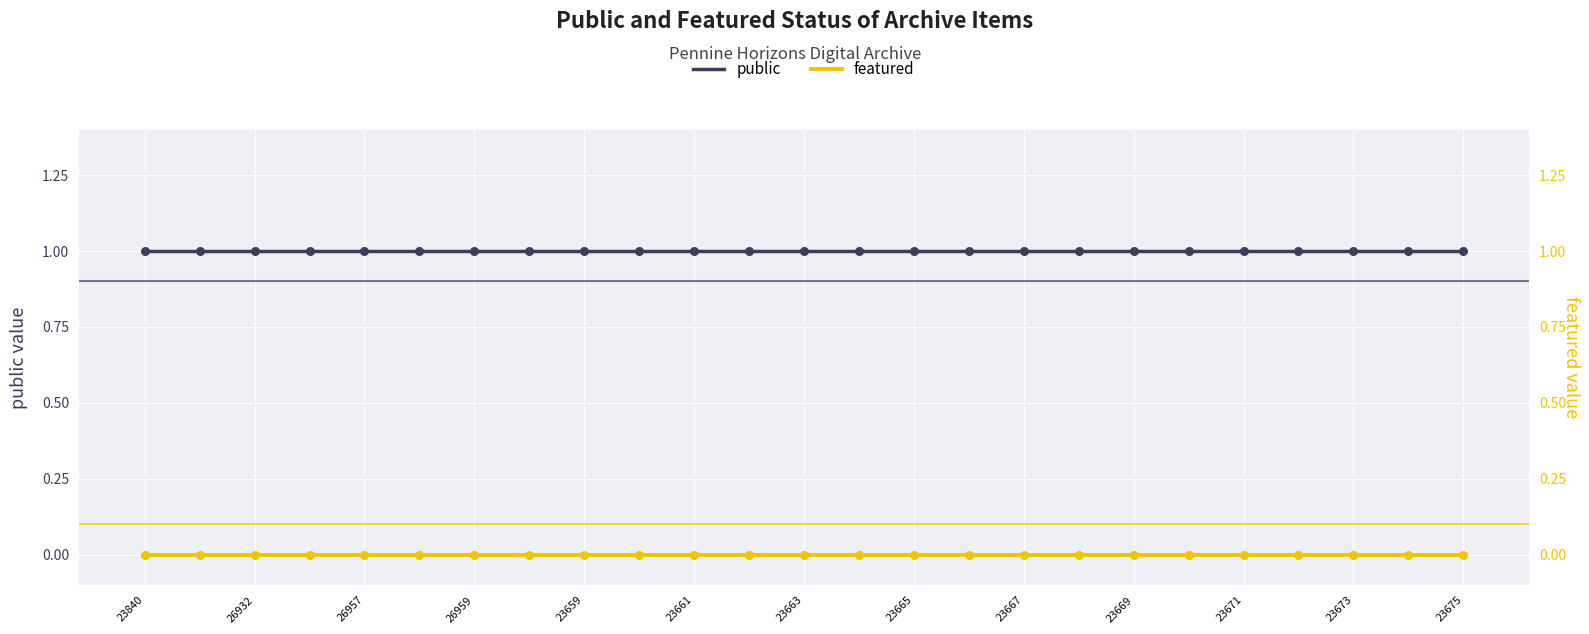

Which series has the largest Y range (max minus min)?

public